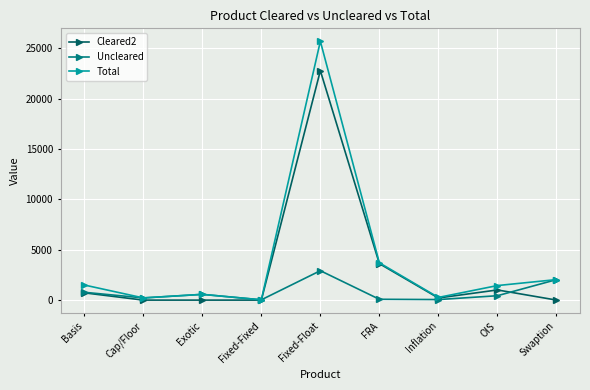

Which series has the largest range (max minus min)?

Total